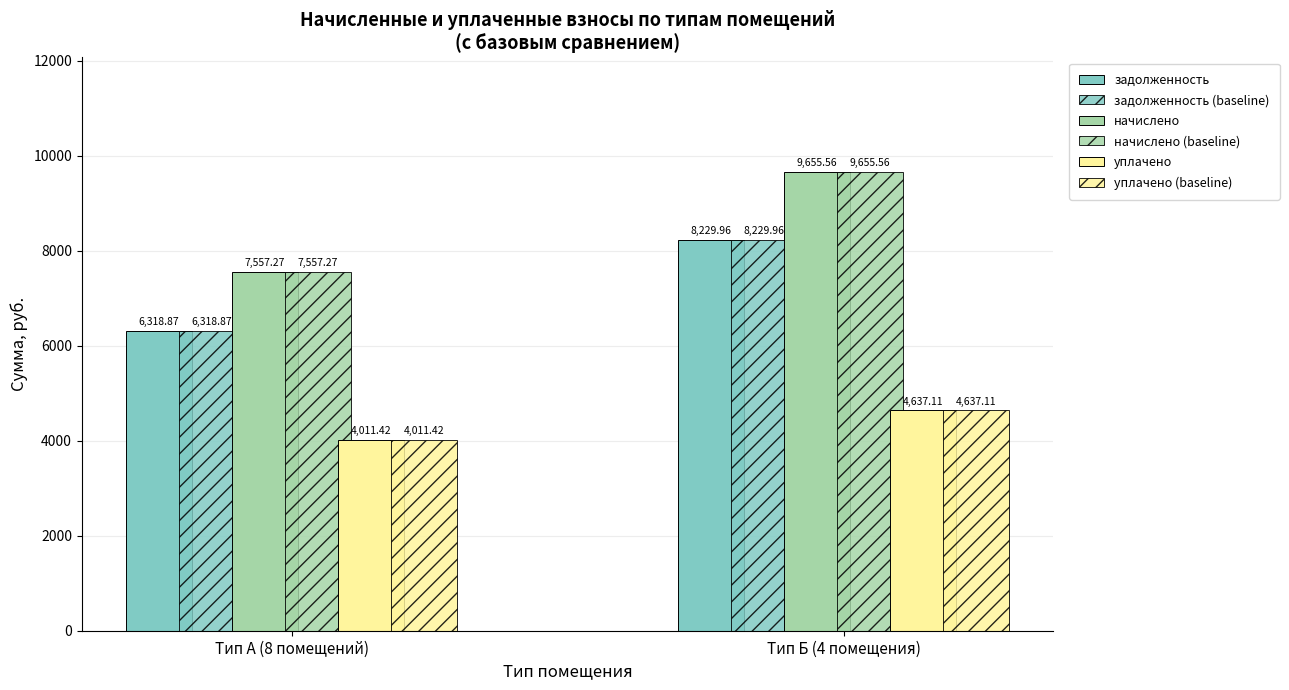

How many data points does each series have?

2